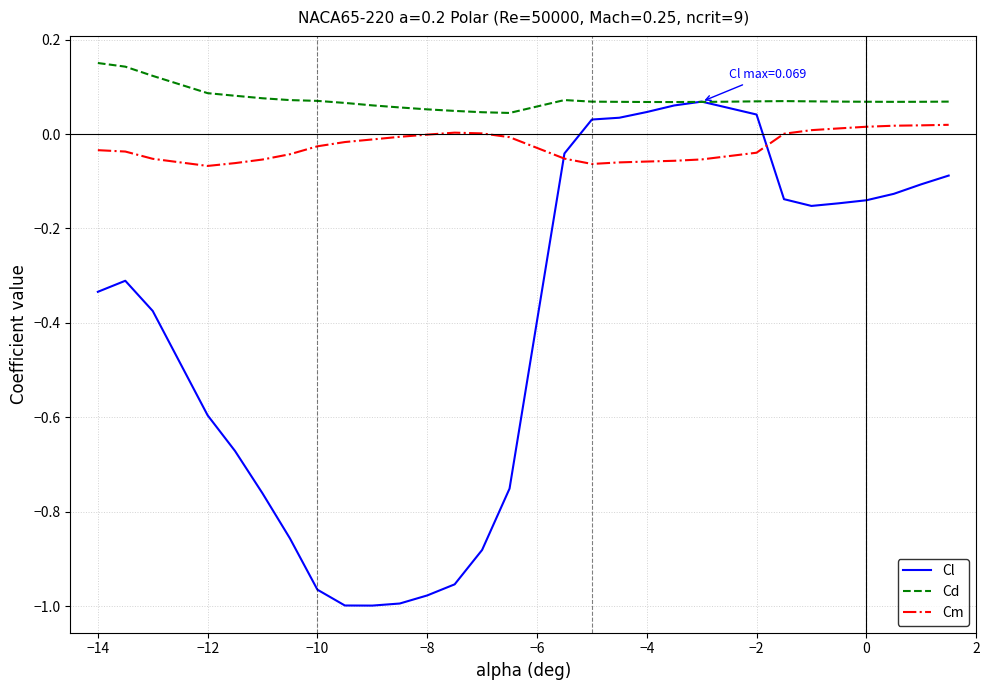

List the series in order of their overall mean, lowest first.

Cl, Cm, Cd